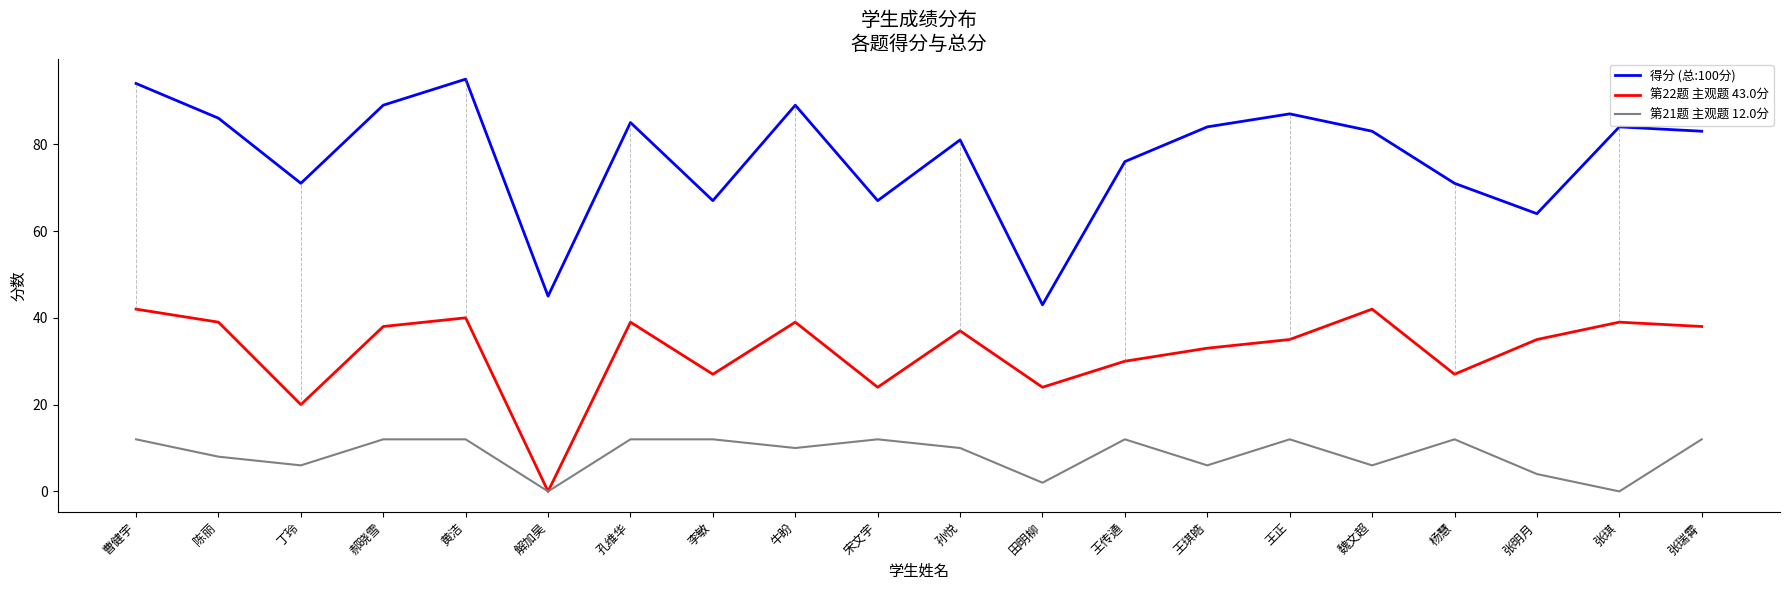

What is the sum of the 得分 (总:100分) values at 王琪皓 and 孙悦?

165